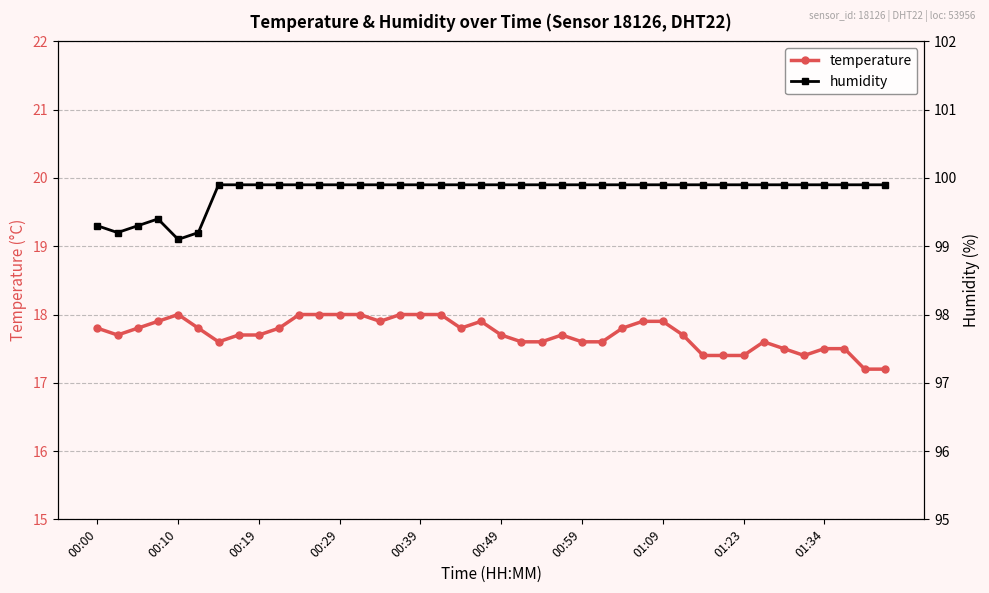

True or false: temperature has a value of 17.4 at 01:23.

True